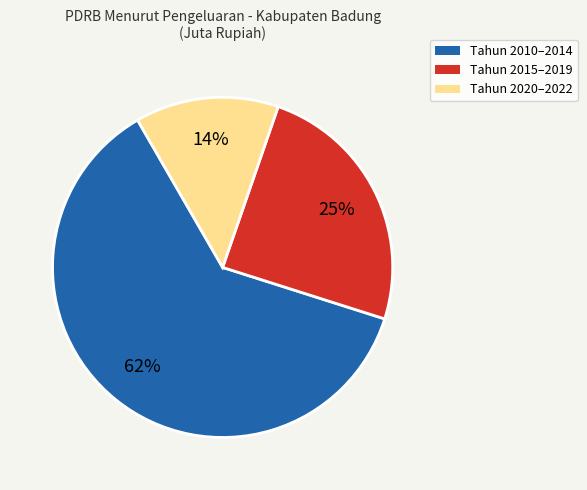

To the nearest percent, what is the average slice percentage?

33%